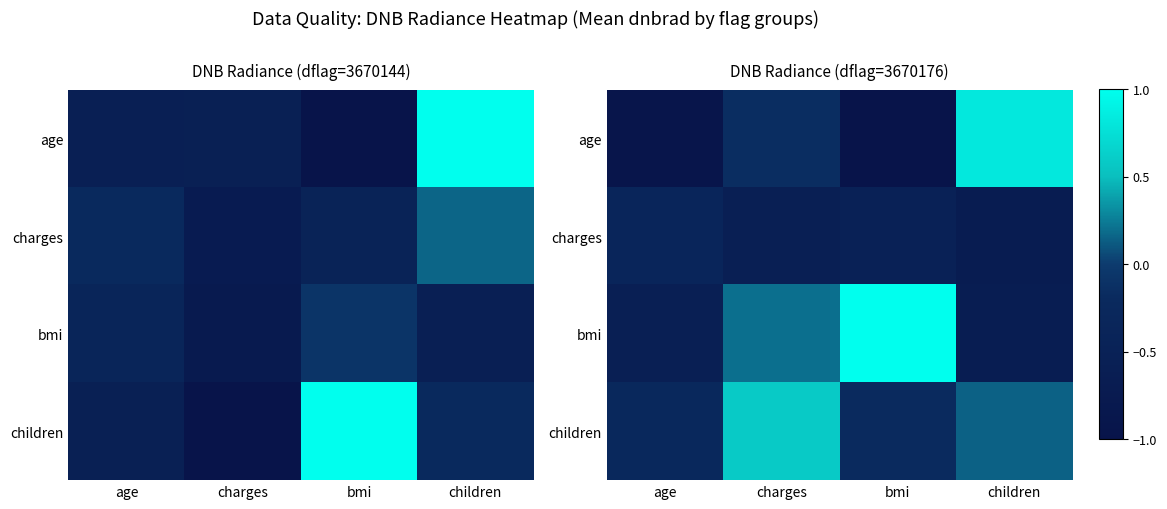

True or false: bmi has a value of 0.2 at charges.

True